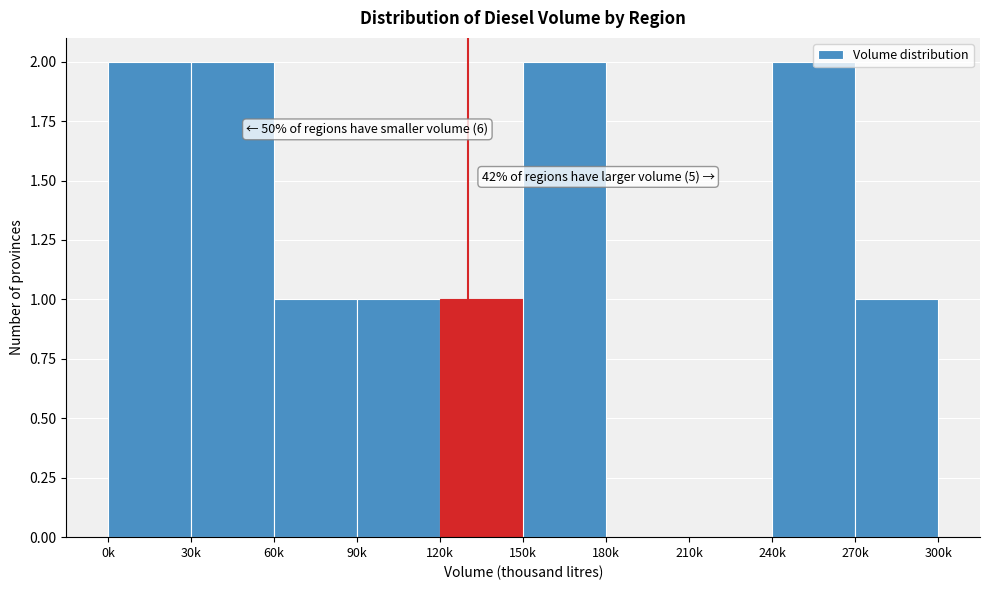

The chart shows a value of 0 at 270k. True or false?

False